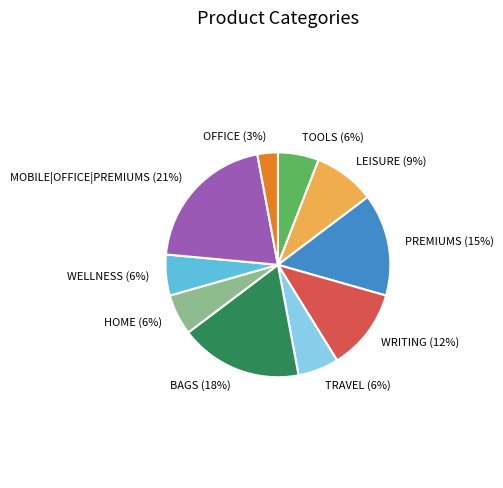

Combined, do TRAVEL and TOOLS account for over 50%?

No